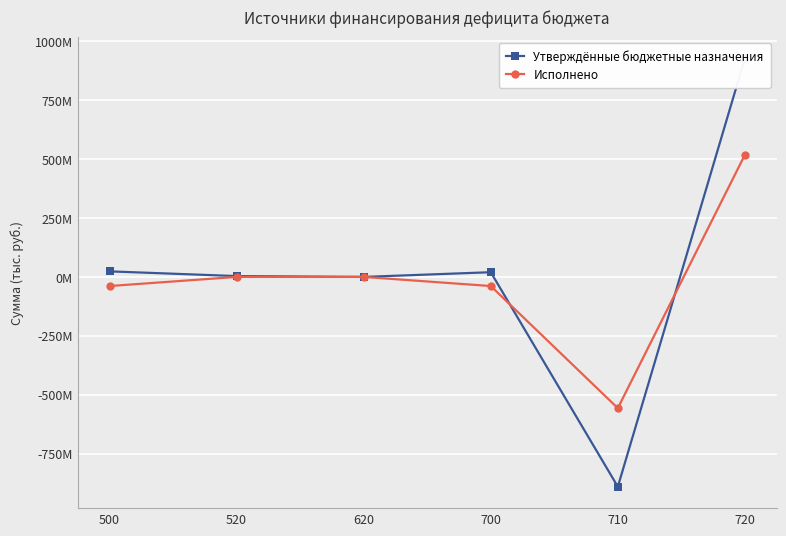

Where do Утверждённые бюджетные назначения and Исполнено first cross each other?

700 and 710